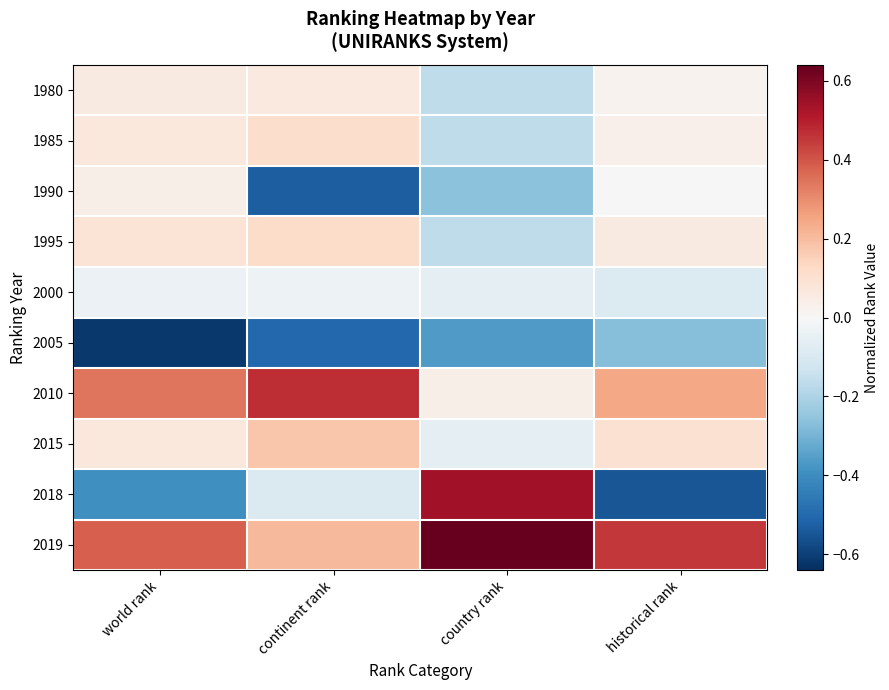

What is the greatest value displayed?

0.6